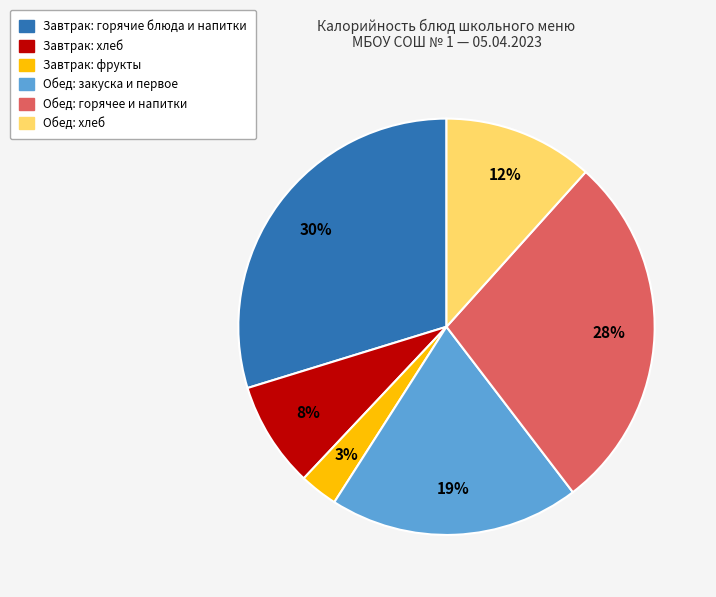

Count the number of slices in the pie.

6